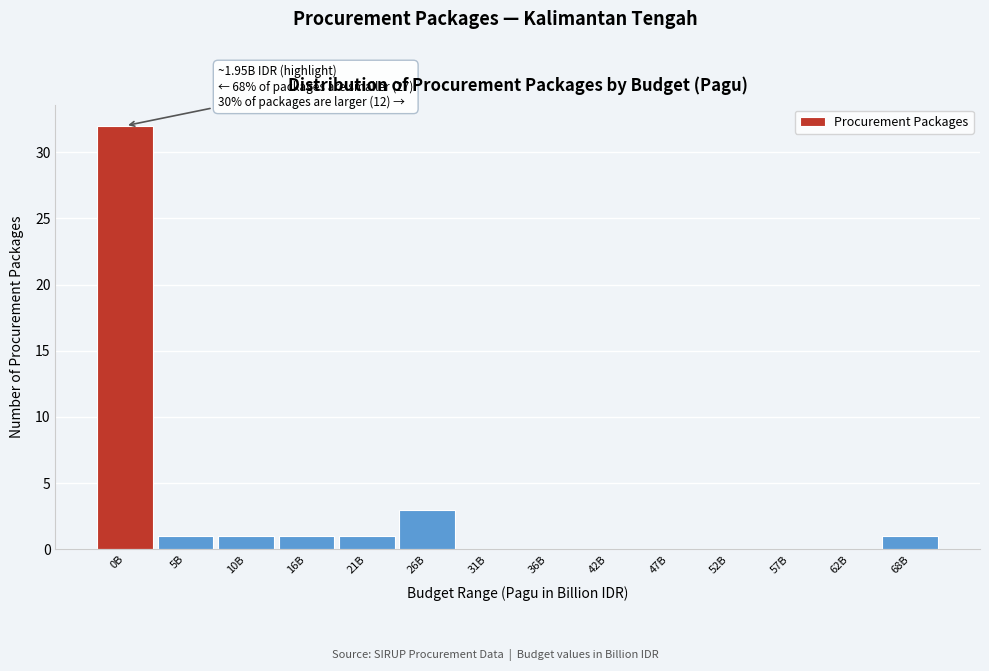

Reading right to left, transcribe all the data shown in this chart.

68B=1	62B=0	57B=0	52B=0	47B=0	42B=0	36B=0	31B=0	26B=3	21B=1	16B=1	10B=1	5B=1	0B=32